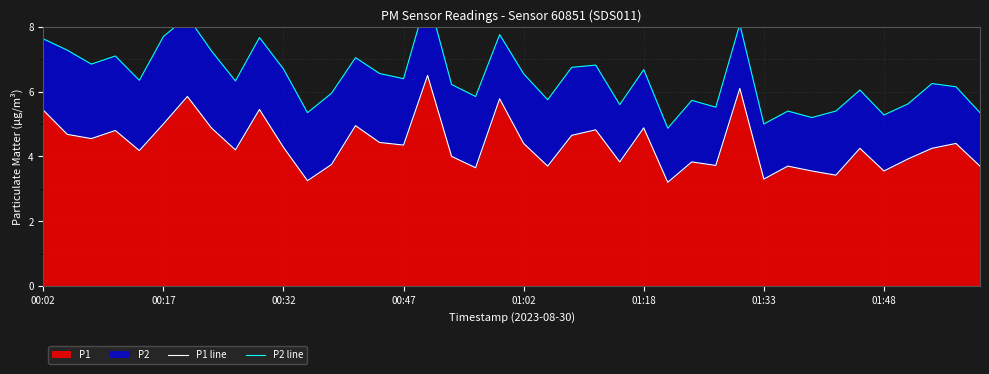

Is it true that P1 equals 2.7 at 01:18?

False